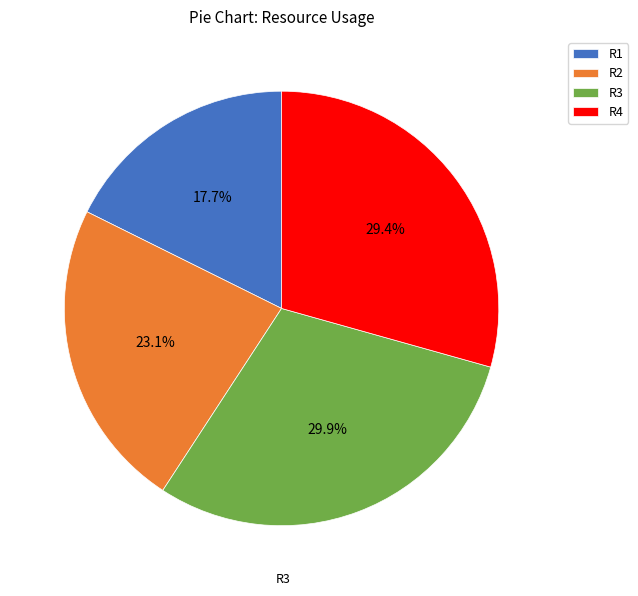

To the nearest percent, what is the difference between the R1 and R2 slice percentages?

5%